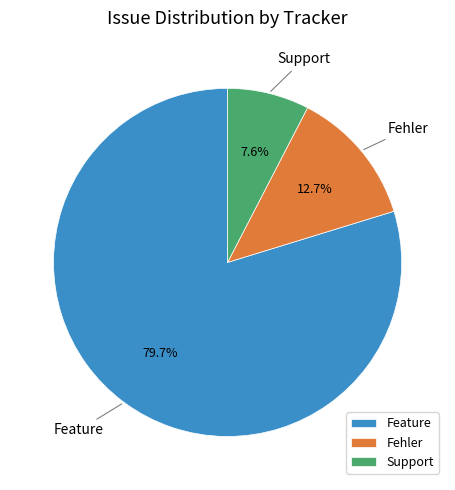

Is it true that Fehler is 1% of the pie?

False